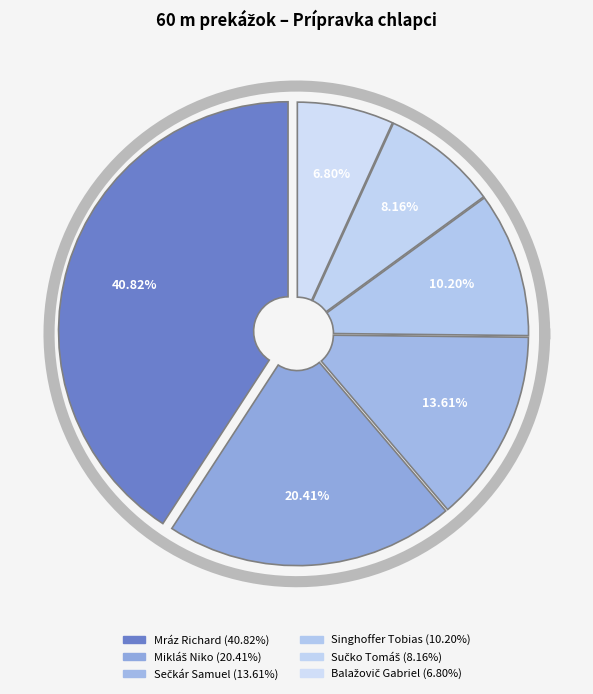

Is there any slice that represents more than half of the pie?

No